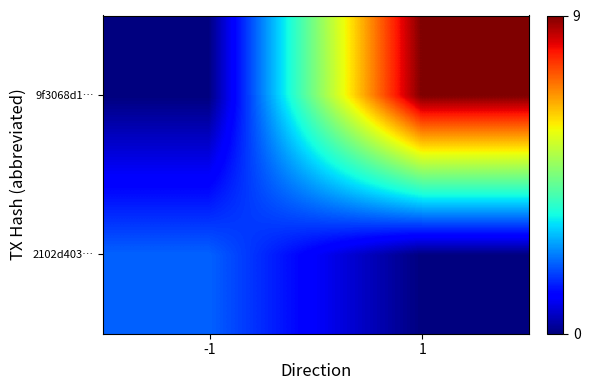

How many distinct data groups are displayed?

2